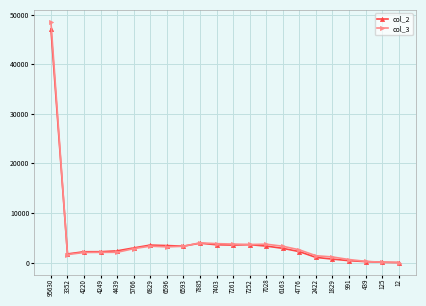

What is the approximate value of col_2 at 4220?

2182